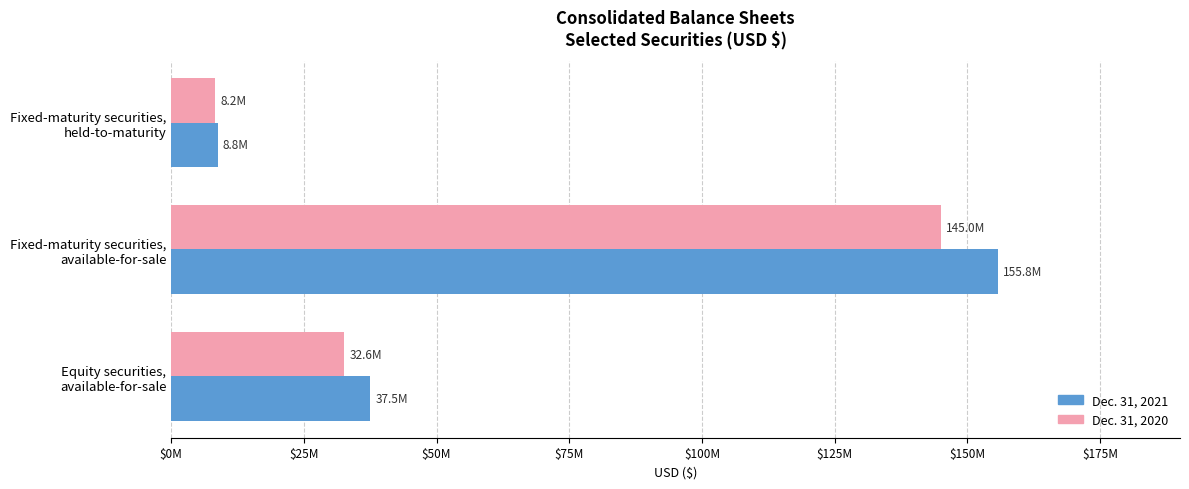

List the series in order of their peak value, highest first.

Dec. 31, 2021, Dec. 31, 2020